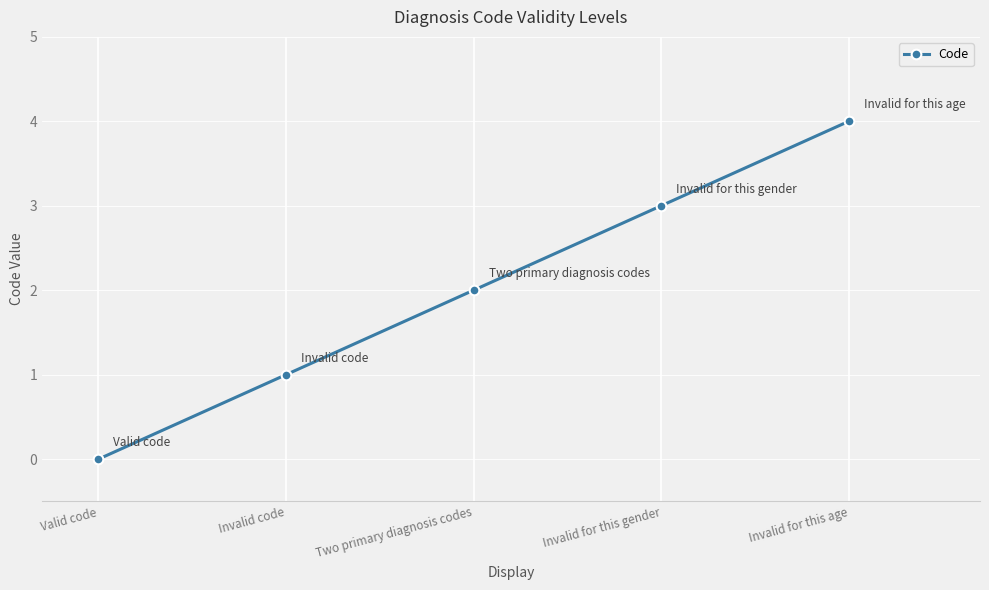

Rank the categories by value from lowest to highest.

Valid code, Invalid code, Two primary diagnosis codes, Invalid for this gender, Invalid for this age